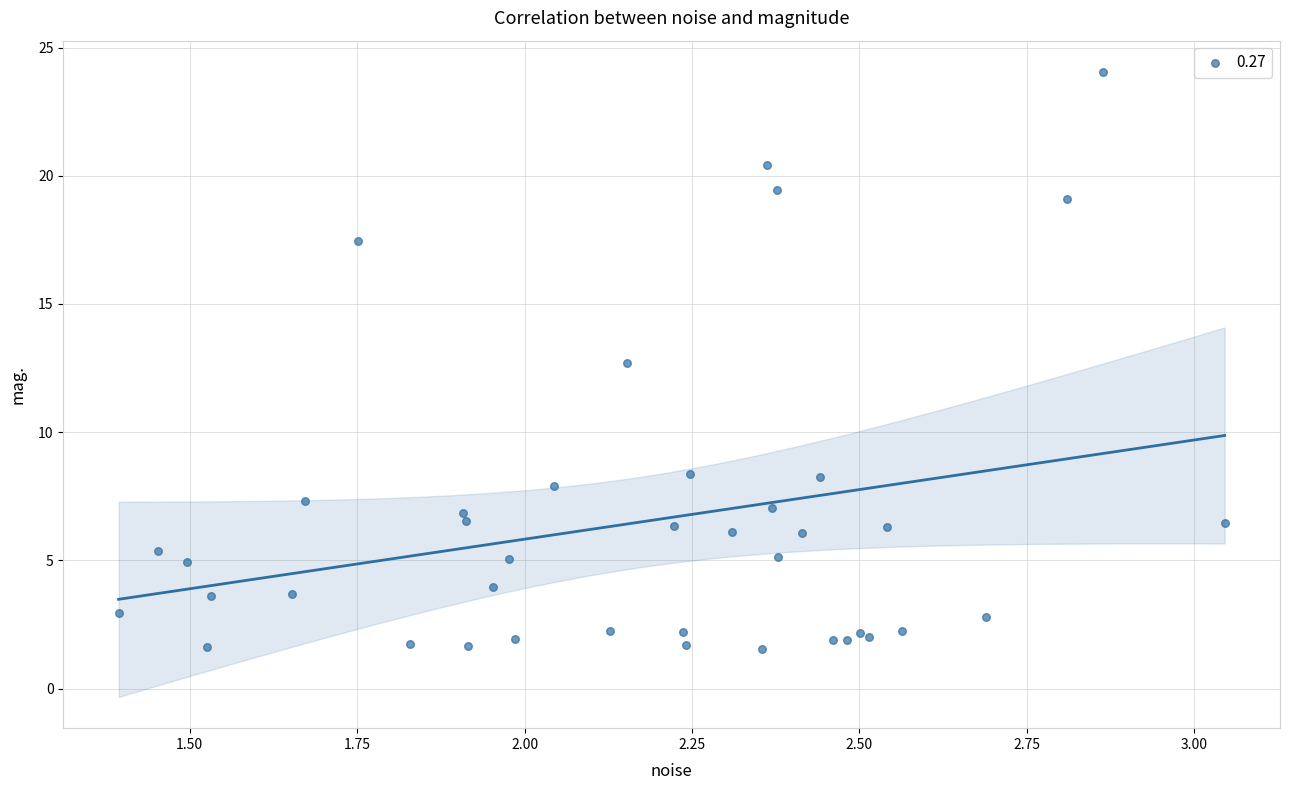

What Y value in the scatter plot is closest to 12?

12.7